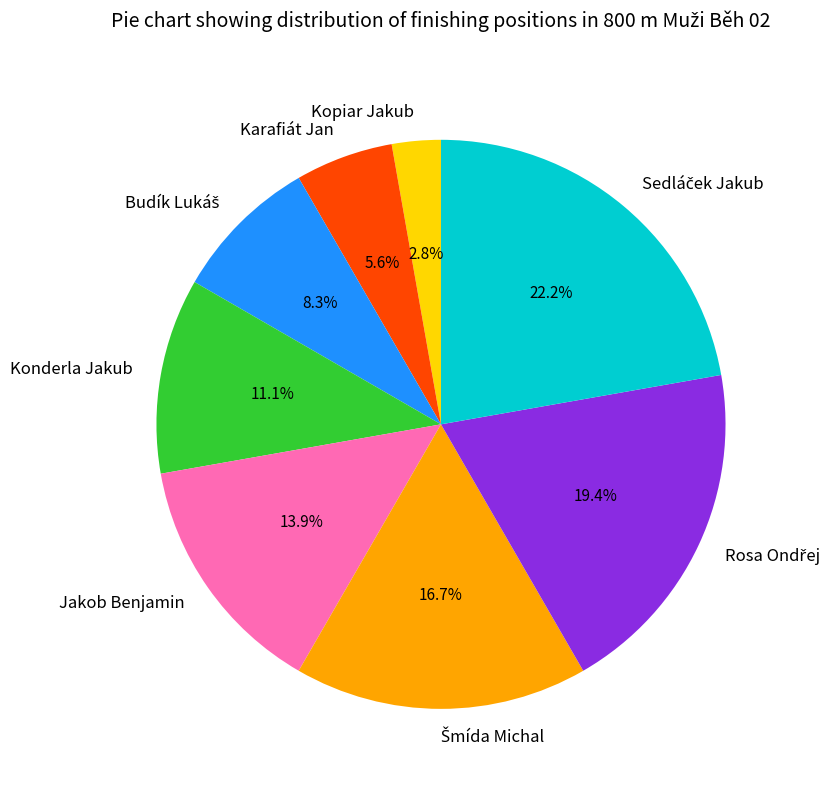

Which has a higher value, Jakob Benjamin or Konderla Jakub?

Jakob Benjamin